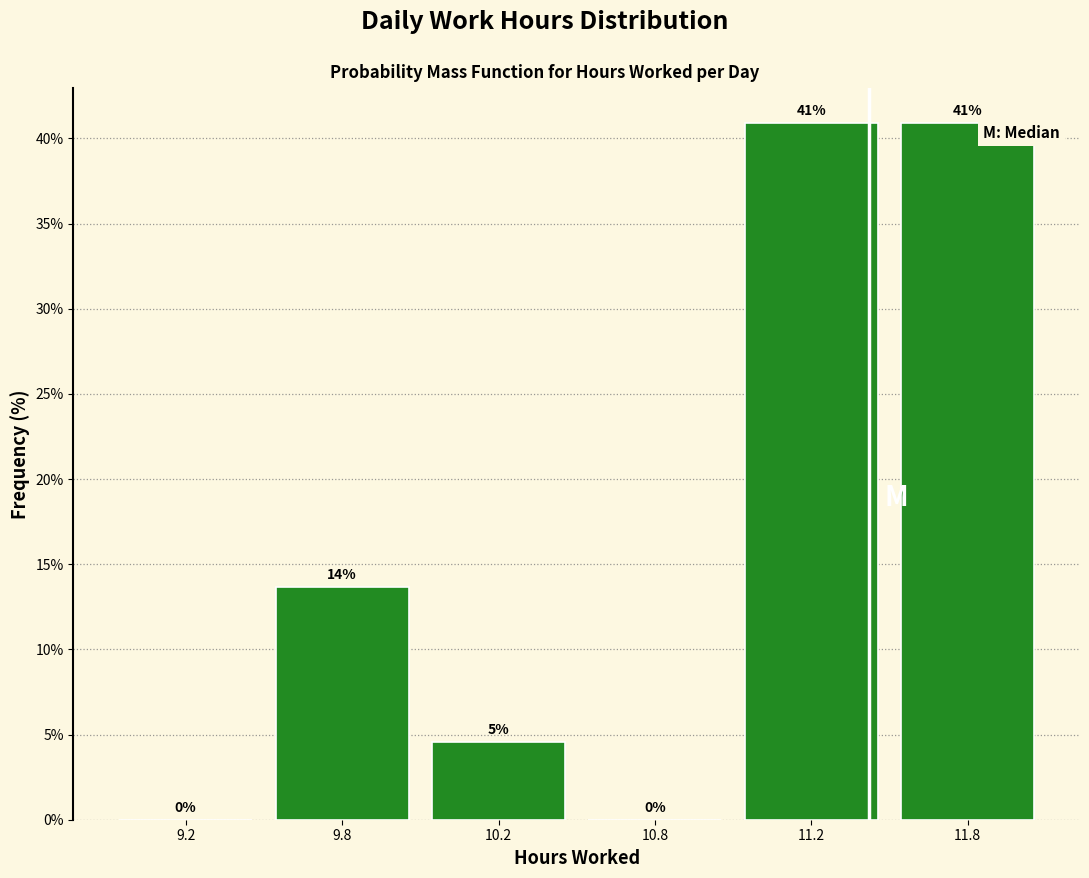

The chart shows a value of 0.0 at 10.8. True or false?

True